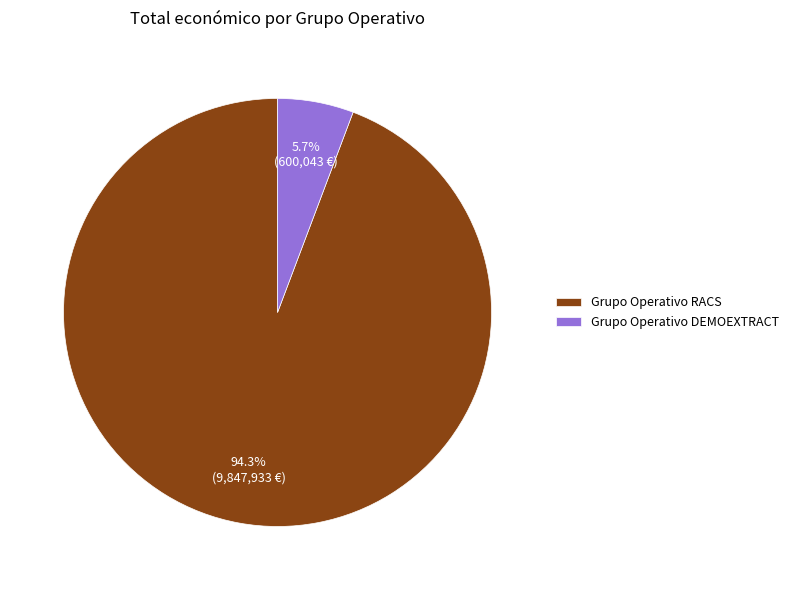

Count the number of slices in the pie.

2